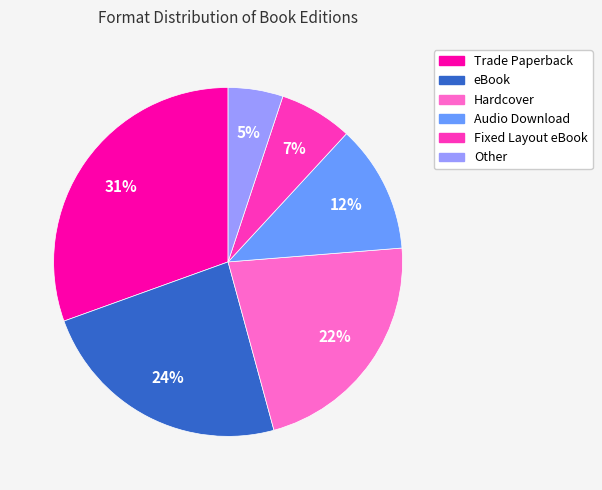

Is there any slice that represents more than half of the pie?

No